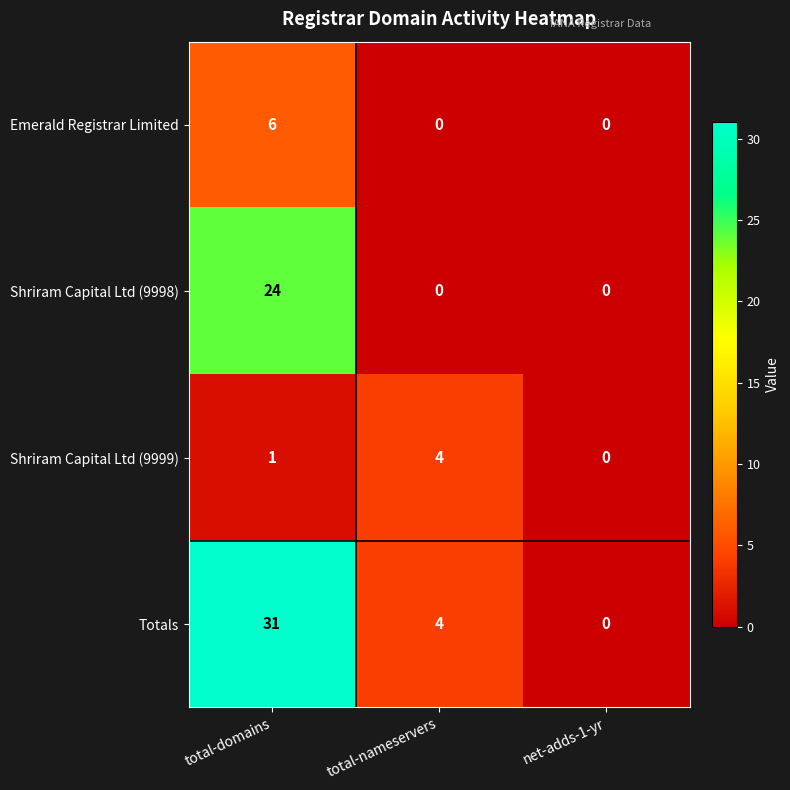

Reading left to right, transcribe all the data shown in this chart.

Emerald Registrar Limited: 6	0	0
Shriram Capital Ltd (9998): 24	0	0
Shriram Capital Ltd (9999): 1	4	0
Totals: 31	4	0